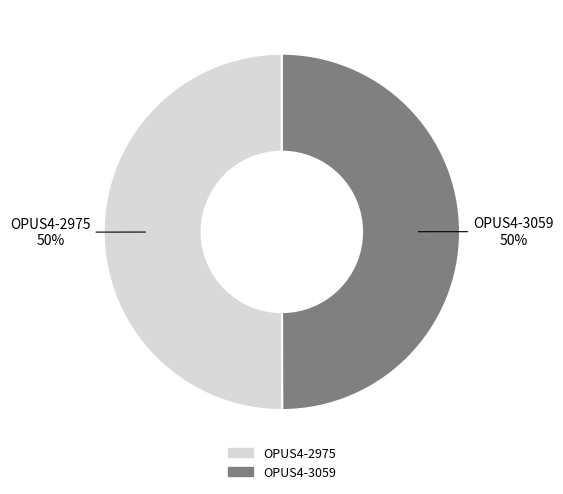

What percentage is the OPUS4-2975 slice, to the nearest percent?

50%